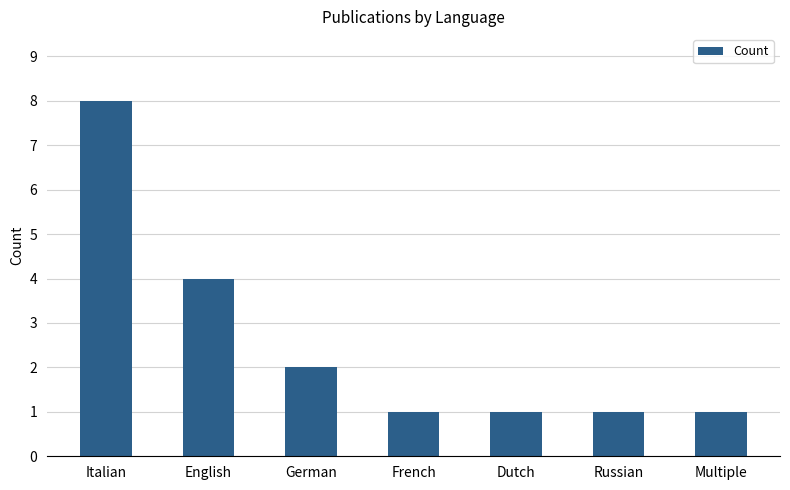

What is the value of the 2nd bar from the left?

4